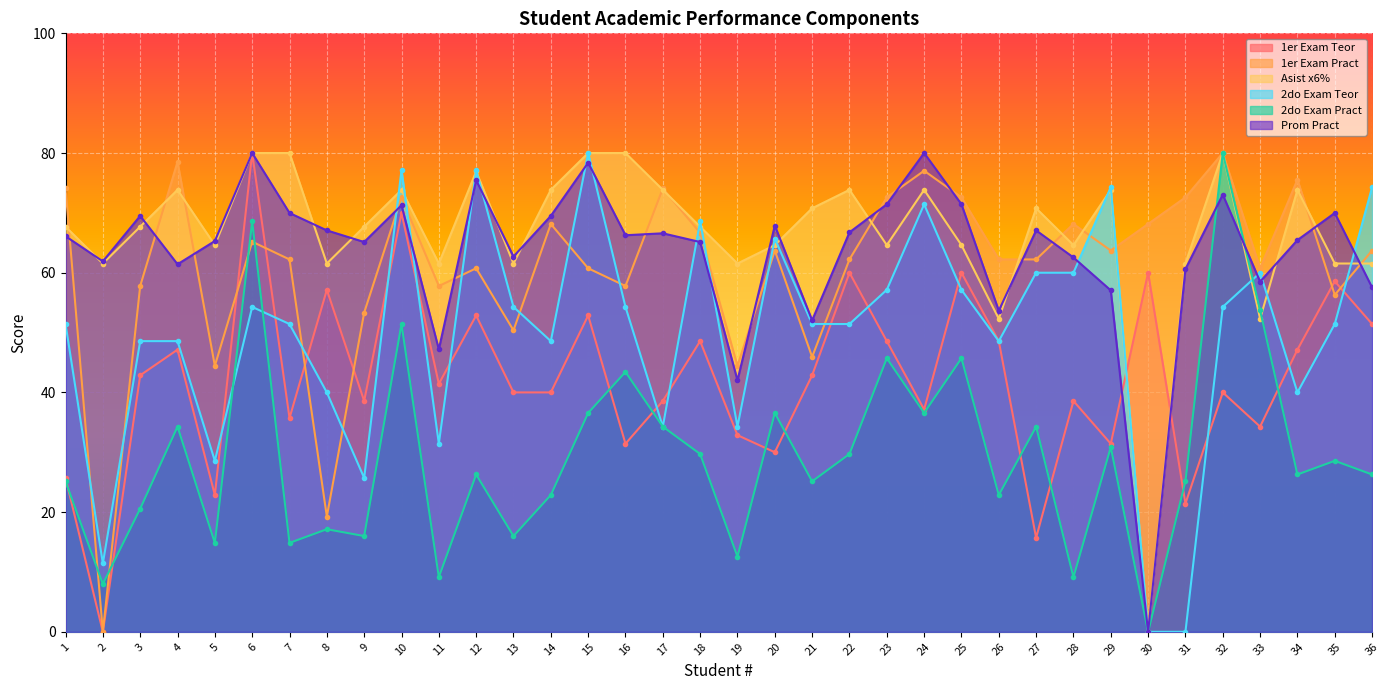

True or false: 1er Exam Teor and 2do Exam Pract intersect in this chart.

True